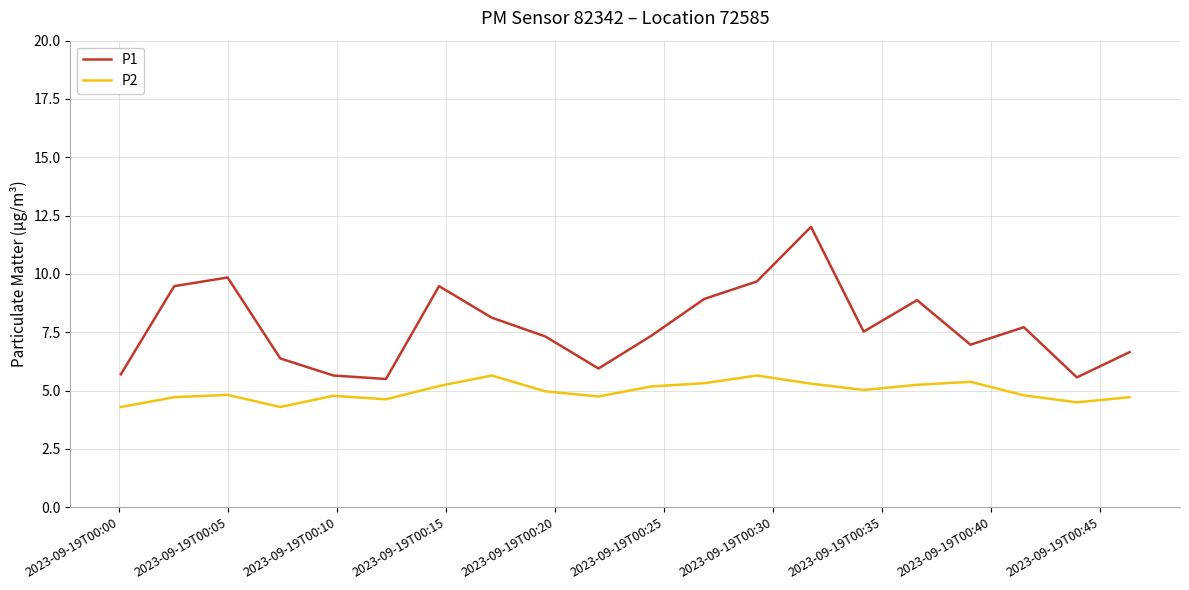

What are all the series names shown in the legend?

P1, P2